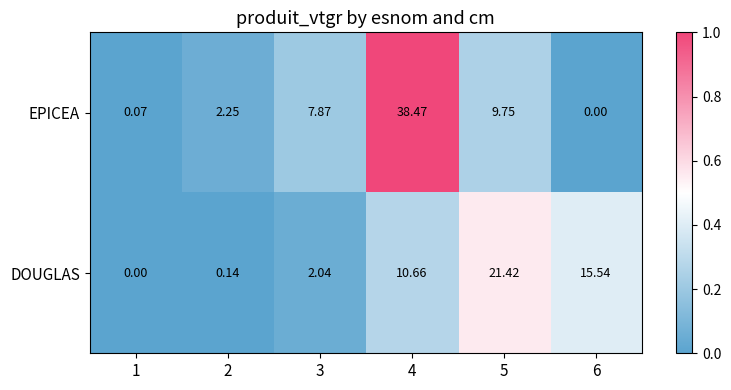

Rank the series at 3 from highest to lowest value.

EPICEA, DOUGLAS